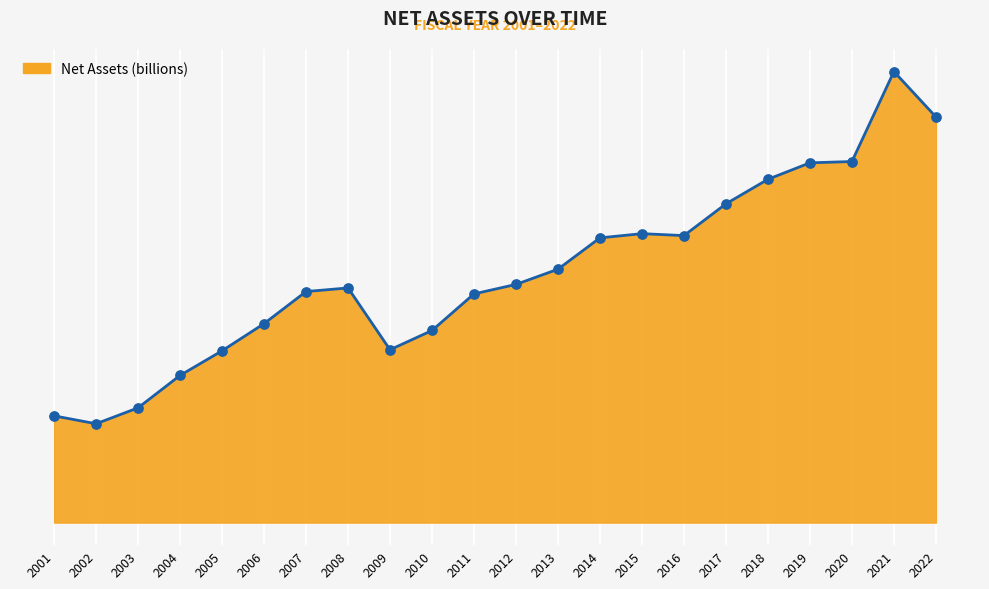

What is the ratio of the value at 2003 to the value at 2013?

0.5